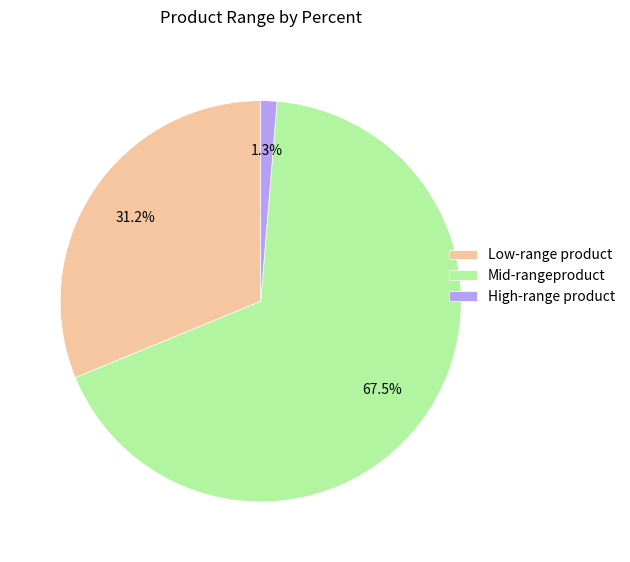

Combined, what portion of the pie is Mid-rangeproduct and Low-range product?

98.7%